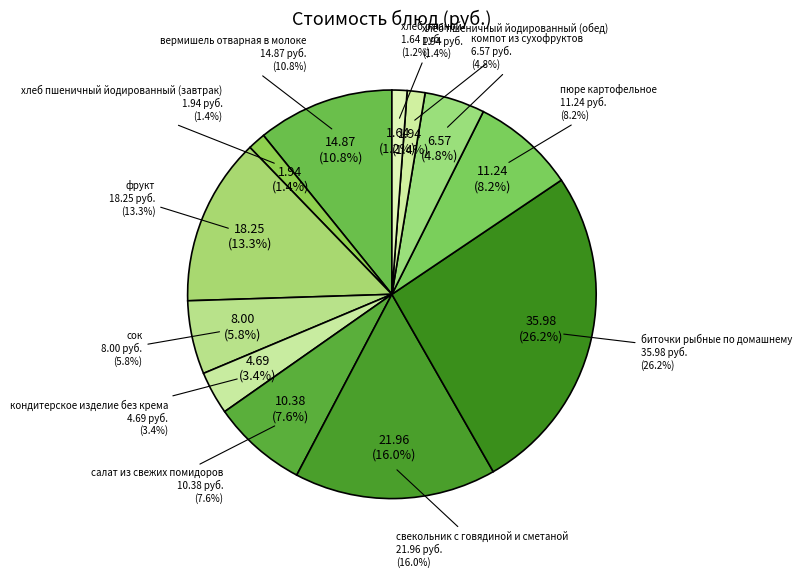

Which slice is the smallest?

хлеб ржаной